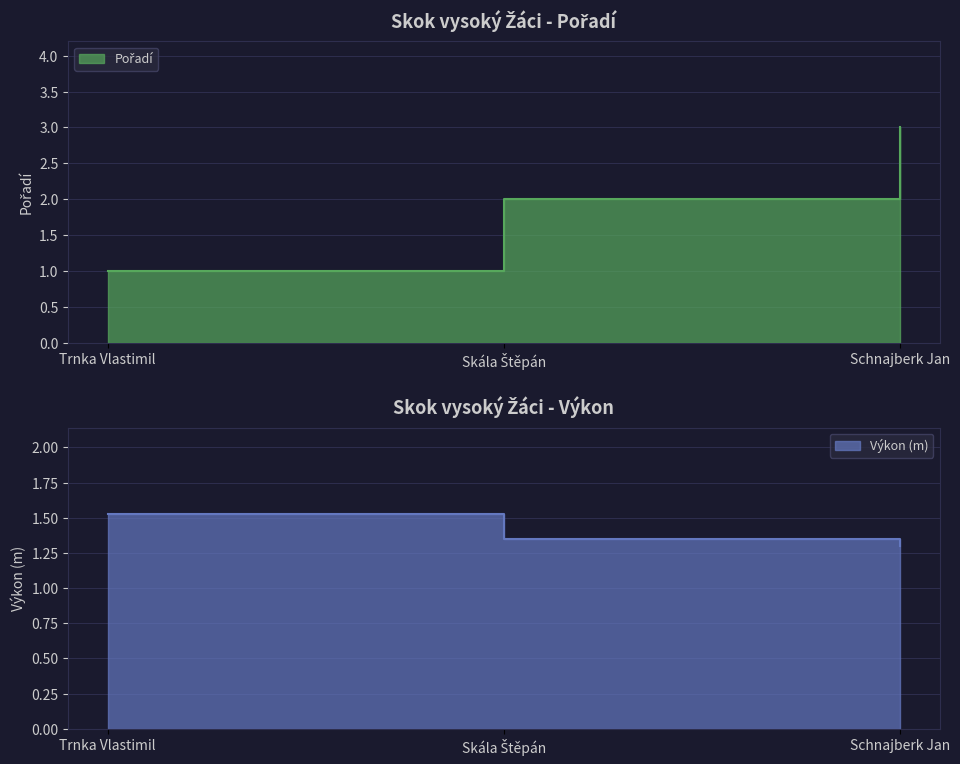

What is the difference between the Výkon values at Schnajberk Jan and Skála Štěpán?

0.1